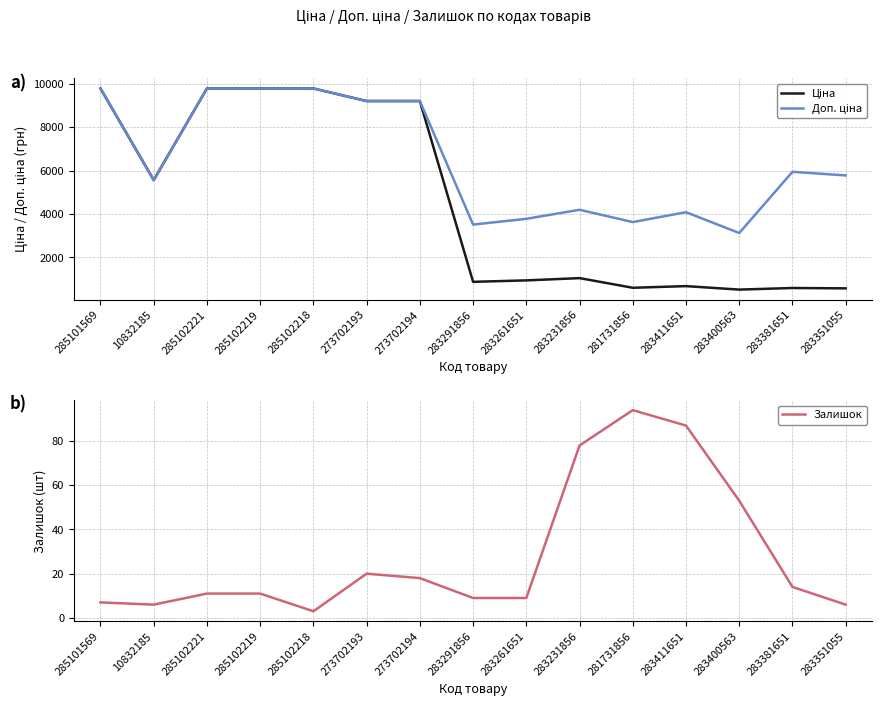

What is the approximate value of Ціна at 283400563?

520.6